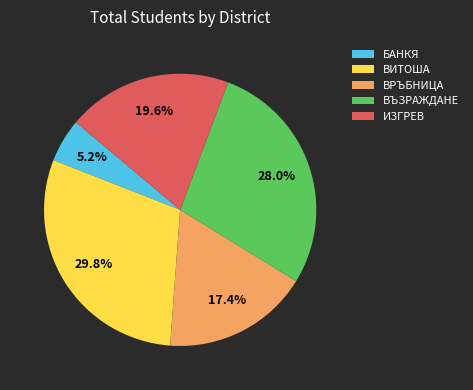

How many slices are in this pie chart?

5